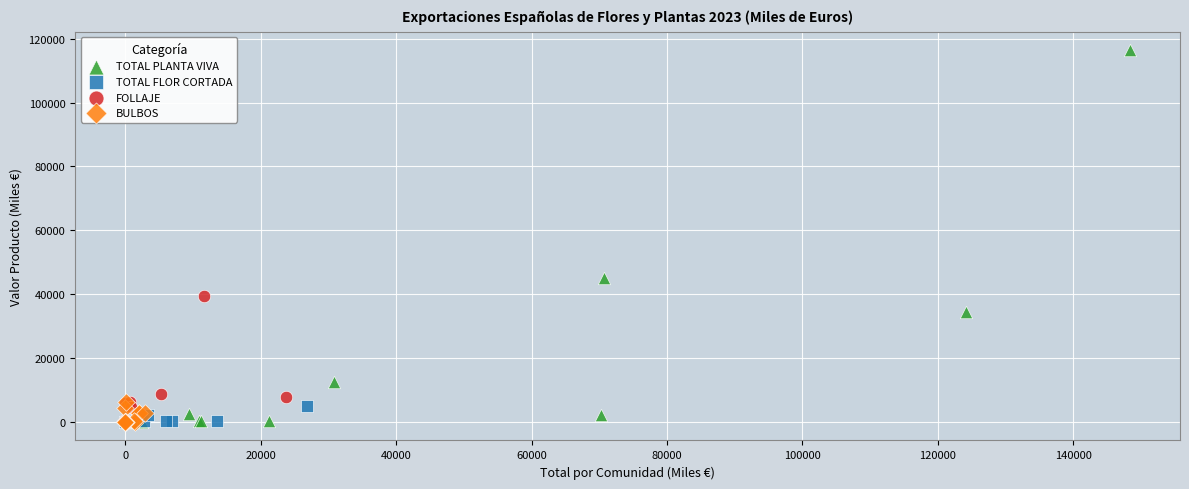

Which series reaches the maximum Y coordinate?

TOTAL PLANTA VIVA